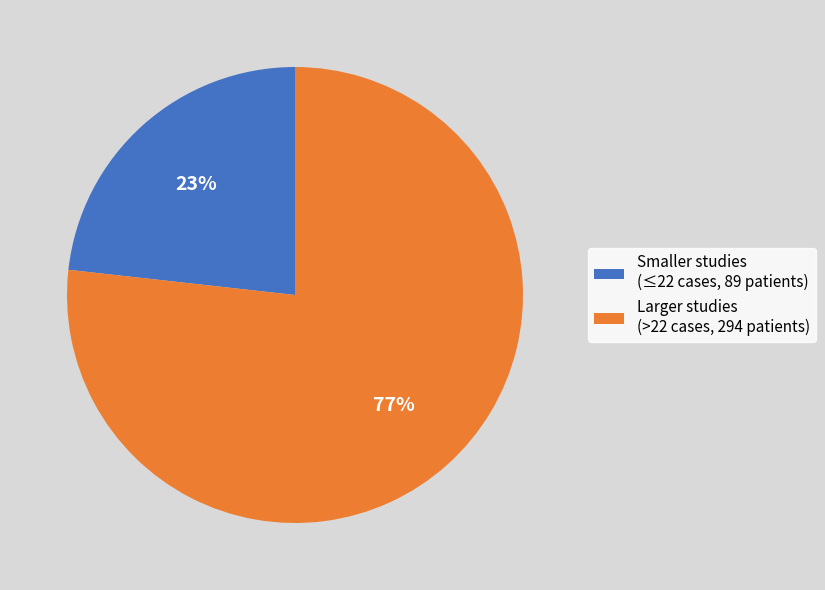

Is there a majority slice in this chart?

Yes